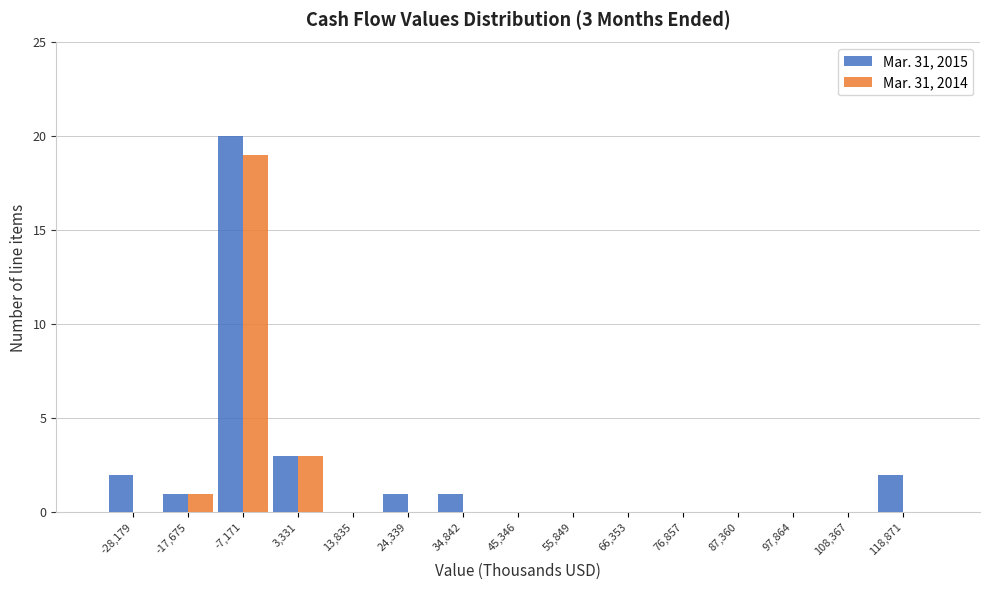

Reading right to left, extract all data points from this chart.

Mar. 31, 2015: 118,871=2	108,367=0	97,864=0	87,360=0	76,857=0	66,353=0	55,849=0	45,346=0	34,842=1	24,339=1	13,835=0	3,331=3	-7,171=20	-17,675=1	-28,179=2
Mar. 31, 2014: 118,871=0	108,367=0	97,864=0	87,360=0	76,857=0	66,353=0	55,849=0	45,346=0	34,842=0	24,339=0	13,835=0	3,331=3	-7,171=19	-17,675=1	-28,179=0